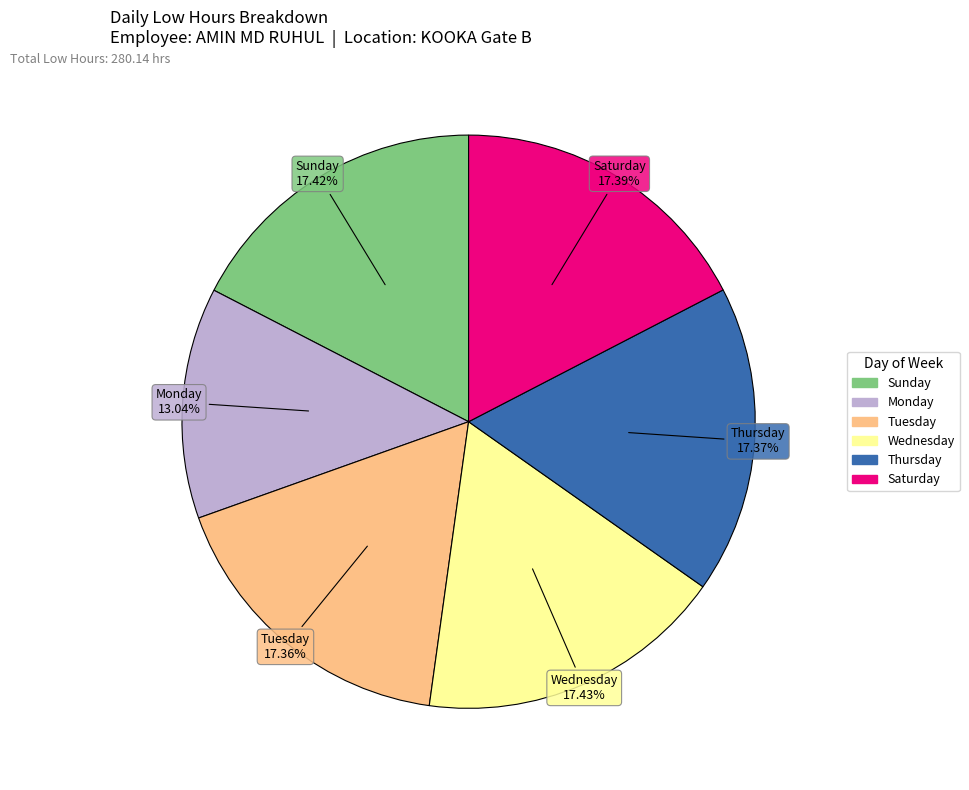

Is there a majority slice in this chart?

No